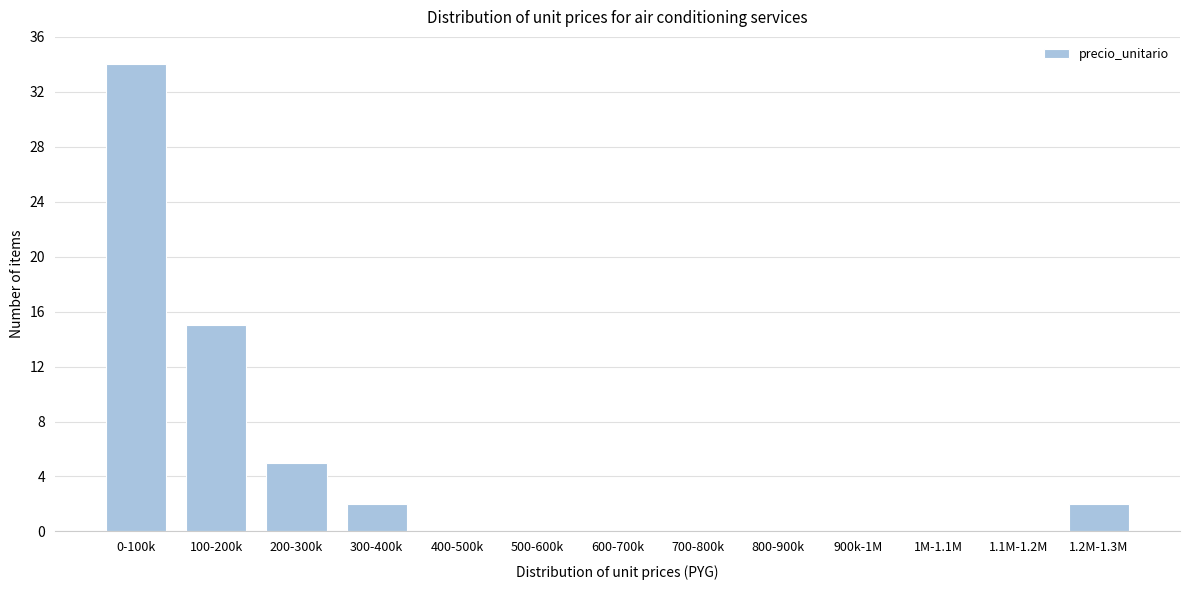

Reading right to left, list all the values displayed in this chart.

1.2M-1.3M=2	1.1M-1.2M=0	1M-1.1M=0	900k-1M=0	800-900k=0	700-800k=0	600-700k=0	500-600k=0	400-500k=0	300-400k=2	200-300k=5	100-200k=15	0-100k=34